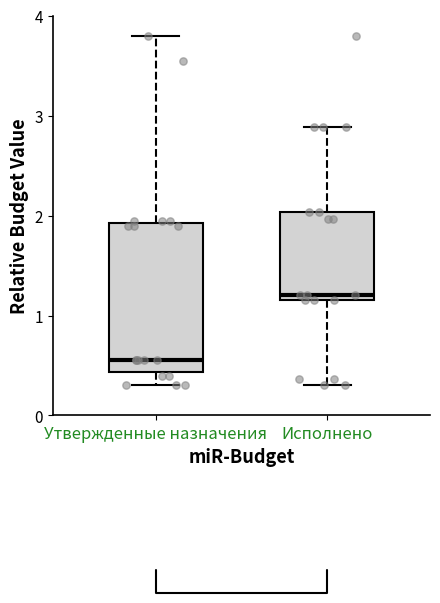

Where does the upper whisker of the box for Исполнено end on the y-axis? The values are not printed on the chart, so give them approximately, as read against the axis.

2.9